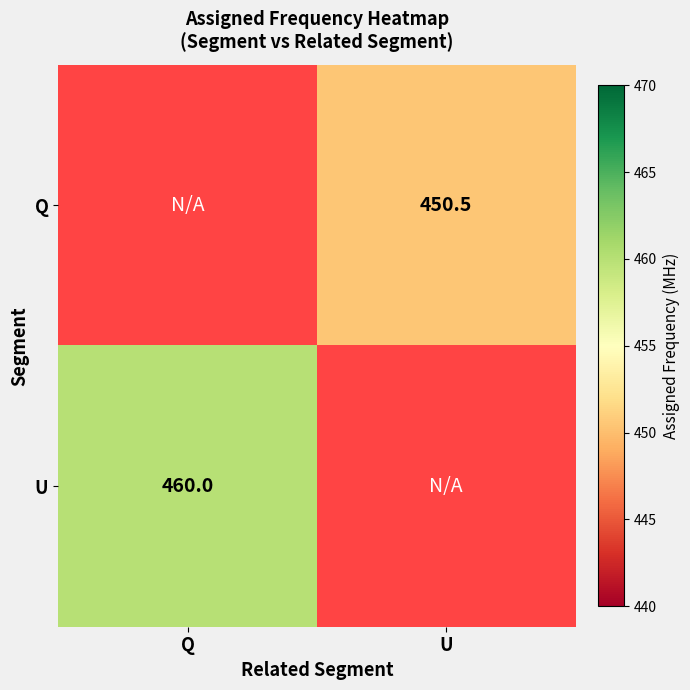

Is the value of U at Q greater than the value of Q at U?

Yes